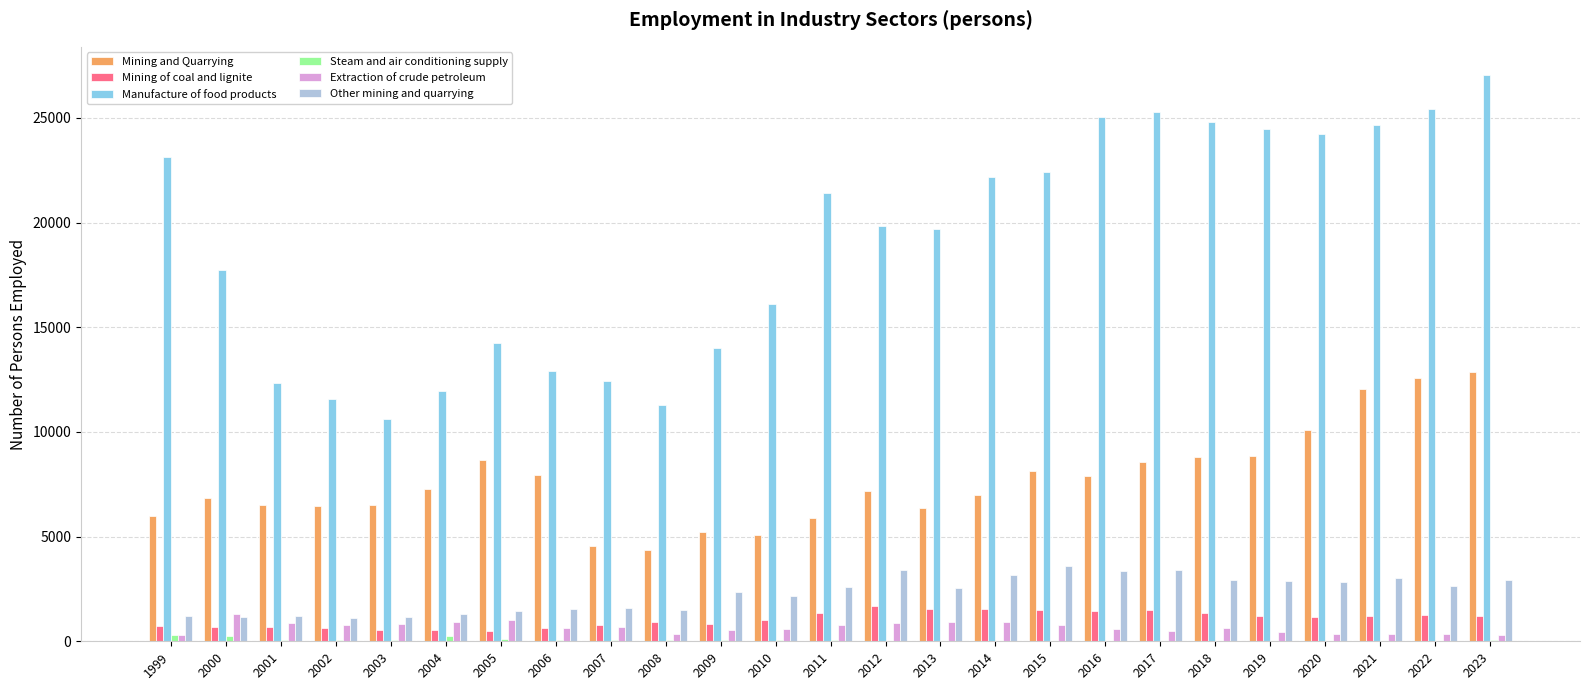

Which label corresponds to the largest value in the chart?

2023